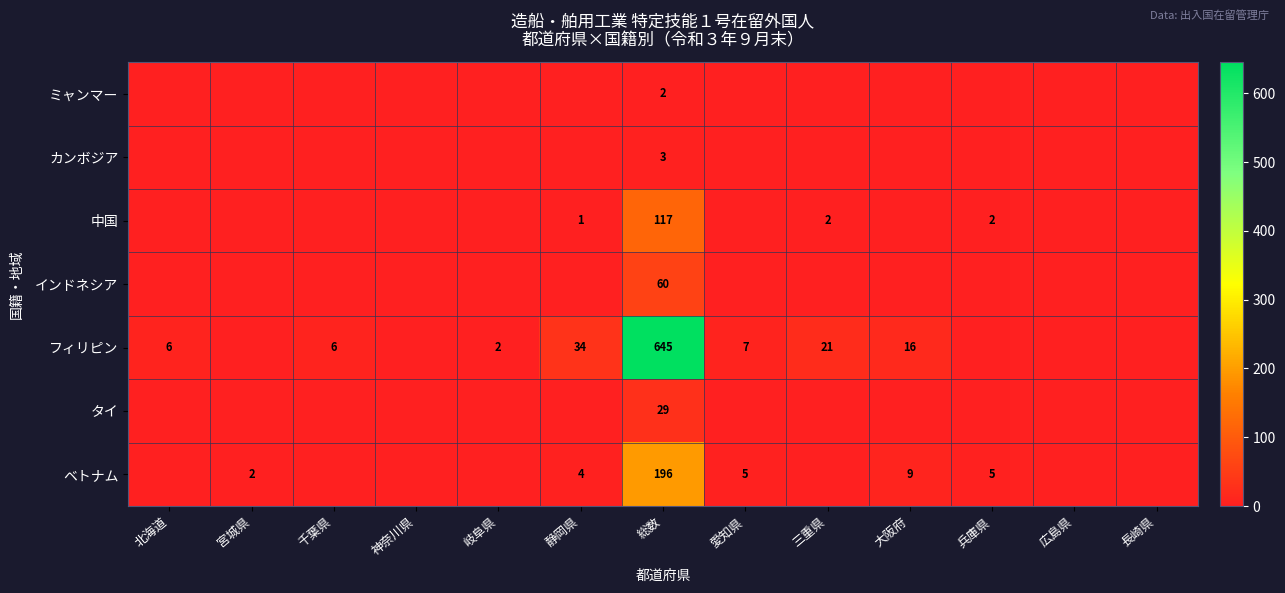

True or false: ベトナム has a value of 4 at 静岡県.

True